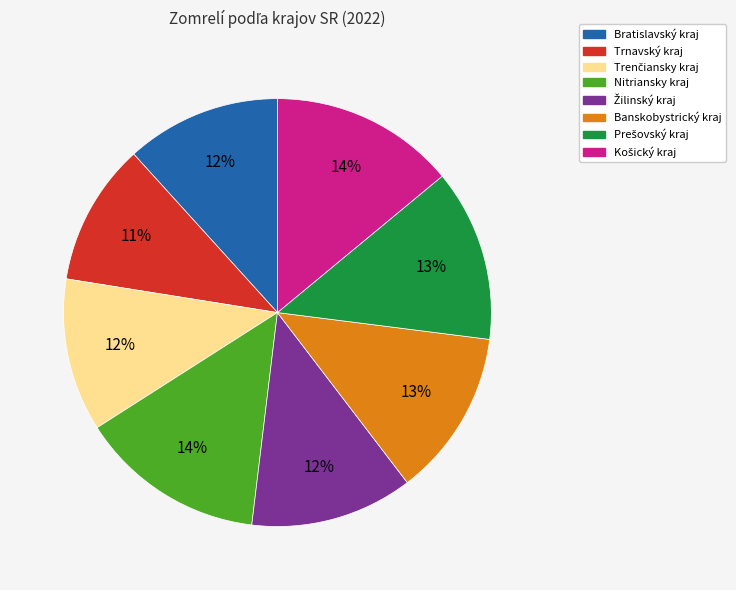

The Bratislavský kraj slice represents 12% of the pie. True or false?

True